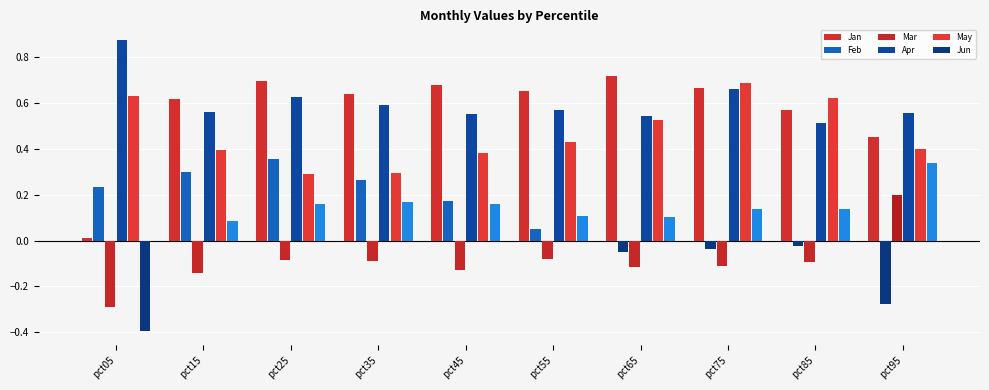

Are the bars grouped side by side (vs. stacked)?

Yes